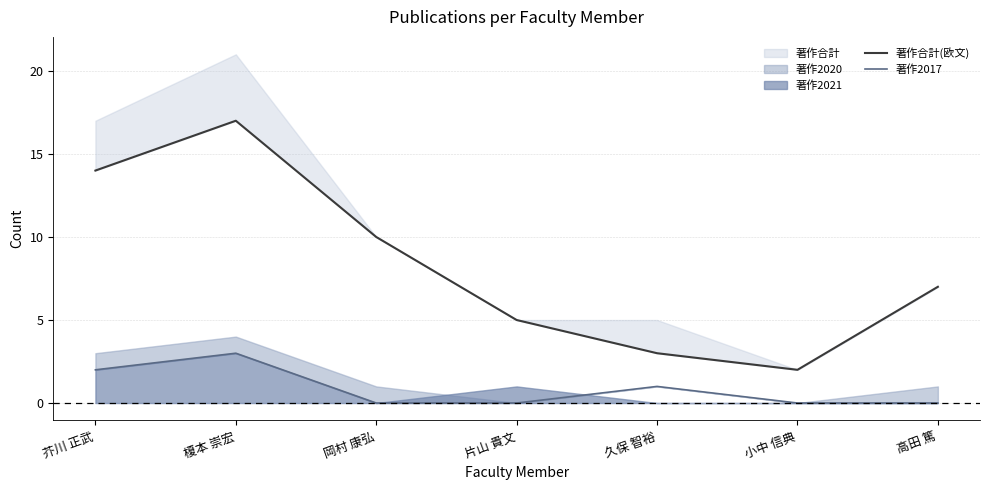

How many interior local valleys does the 著作合計(欧文) series have?

1